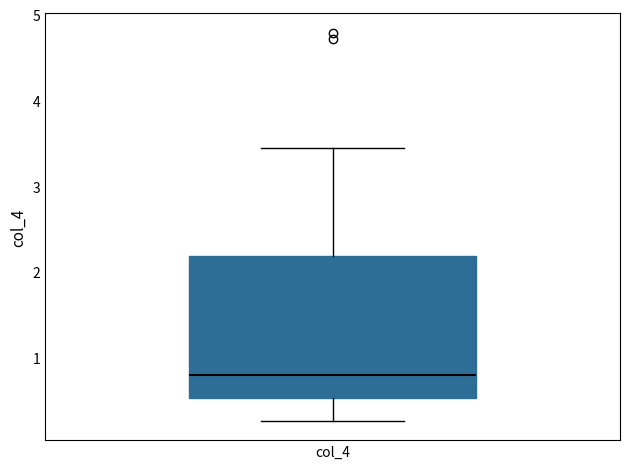

Read this box plot against the y-axis: the position of the median line, the range covered by the box, and the ends of both whiskers. The values are not printed on the chart, so give them approximately, as read against the axis.

median 0.8, box 0.5 to 2.2, whiskers 0.3 to 3.4